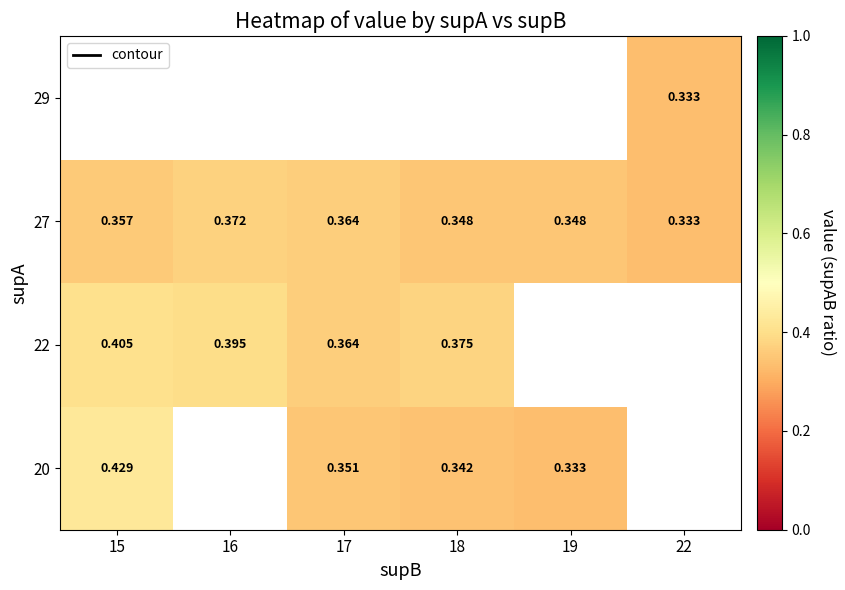

Which has a higher value, 22 or 17?

17